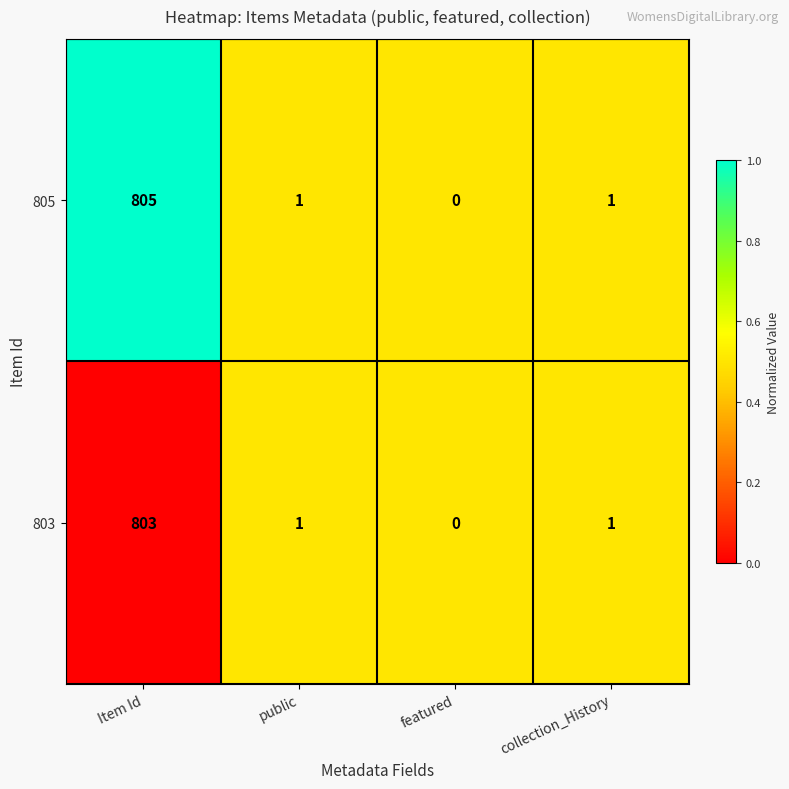

What is the maximum value shown in the chart?

805